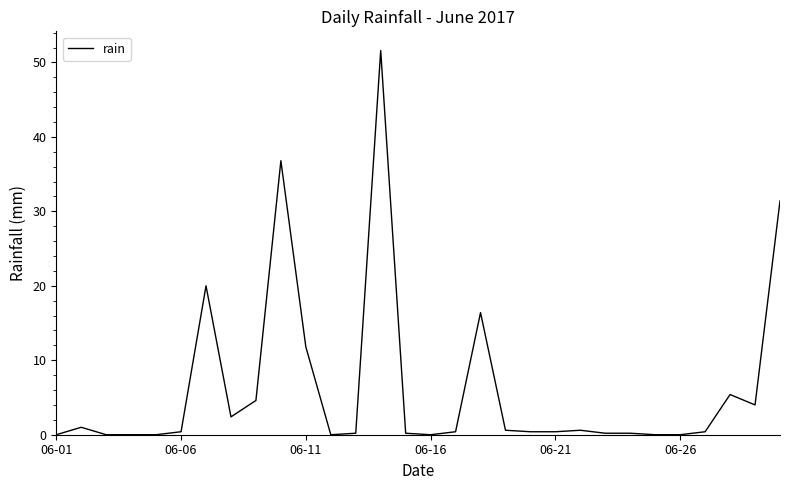

What is the maximum value shown in the chart?

51.6